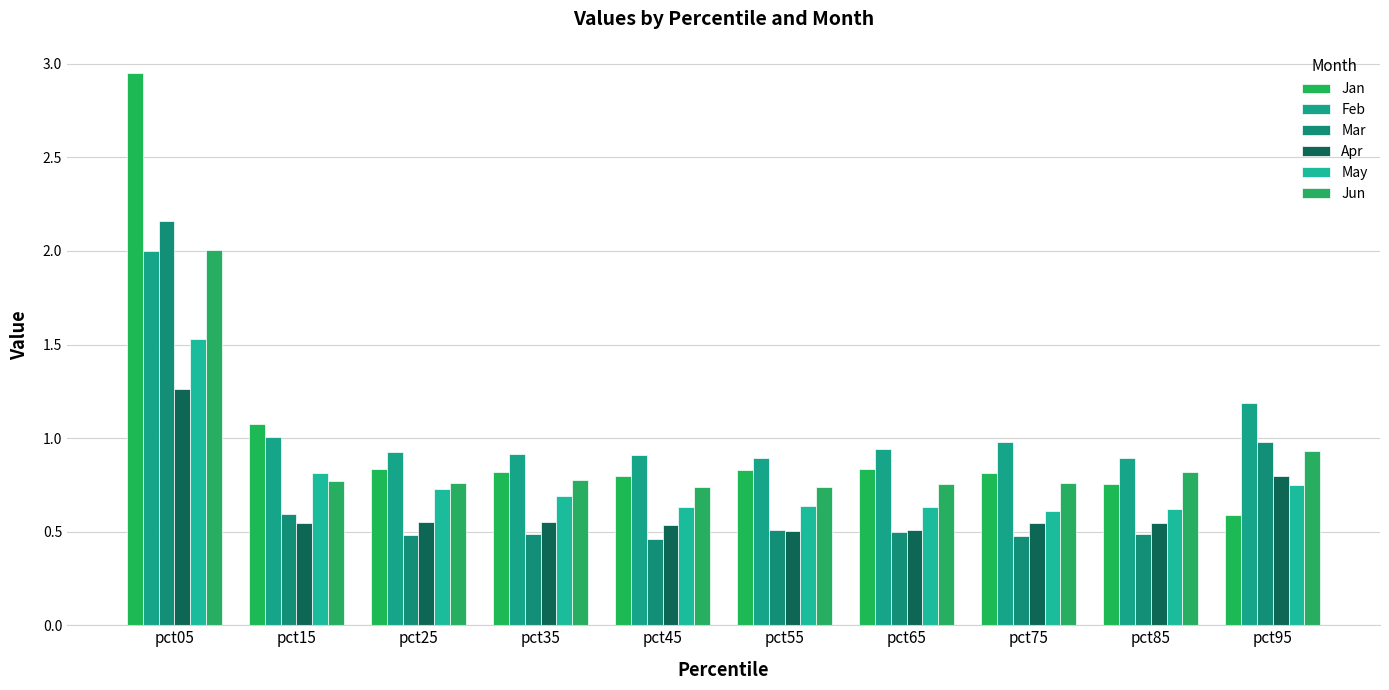

Where is Apr nearest to the value 0?

pct55